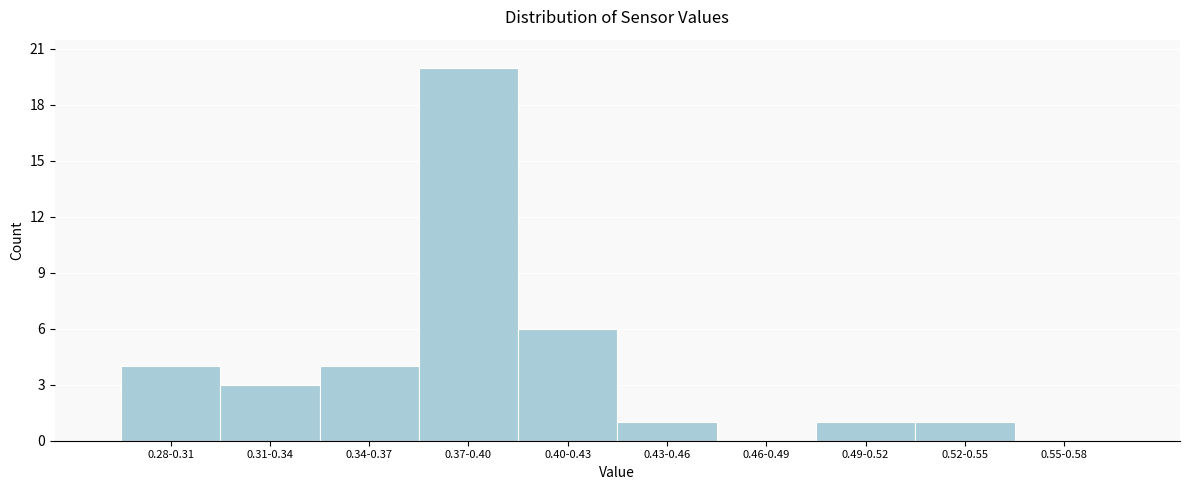

Reading left to right, transcribe all the data shown in this chart.

0.28-0.31=4	0.31-0.34=3	0.34-0.37=4	0.37-0.40=20	0.40-0.43=6	0.43-0.46=1	0.46-0.49=0	0.49-0.52=1	0.52-0.55=1	0.55-0.58=0